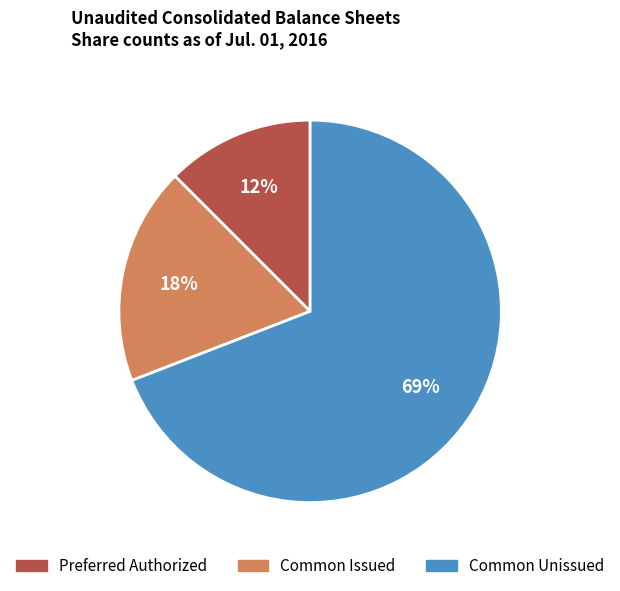

Is there any slice that represents more than half of the pie?

Yes